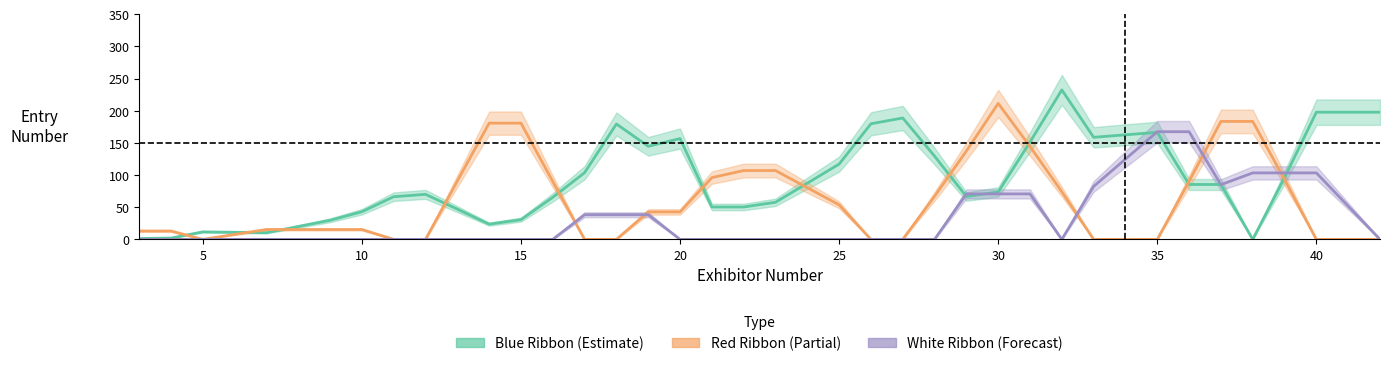

Reading left to right, extract all data points from this chart.

Blue Ribbon: 1.3	2.0	11.7	10.3	29.7	43.0	66.3	70.0	47.0	23.7	30.7	65.3	103.7	179.3	144.7	156.7	50.3	50.3	57.7	117.0	179.7	188.7	129.3	66.7	73.7	151.3	232.3	158.7	166.3	85.3	85.3	0.0	96.0	197.7	197.7
Red Ribbon: 13.0	13.0	0.0	15.3	15.3	15.3	0.0	0.0	90.7	180.7	180.7	90.0	0.0	0.0	42.7	42.7	96.0	107.0	107.0	53.7	0.0	0.0	67.0	137.3	211.3	144.3	74.0	0.0	0.0	90.3	183.3	183.3	93.0	0.0	0.0
White Ribbon: 0.0	0.0	0.0	0.0	0.0	0.0	0.0	0.0	0.0	0.0	0.0	0.0	38.3	38.3	38.3	0.0	0.0	0.0	0.0	0.0	0.0	0.0	0.0	70.7	70.7	70.7	0.0	82.3	167.3	167.3	85.0	103.3	103.3	103.3	0.0